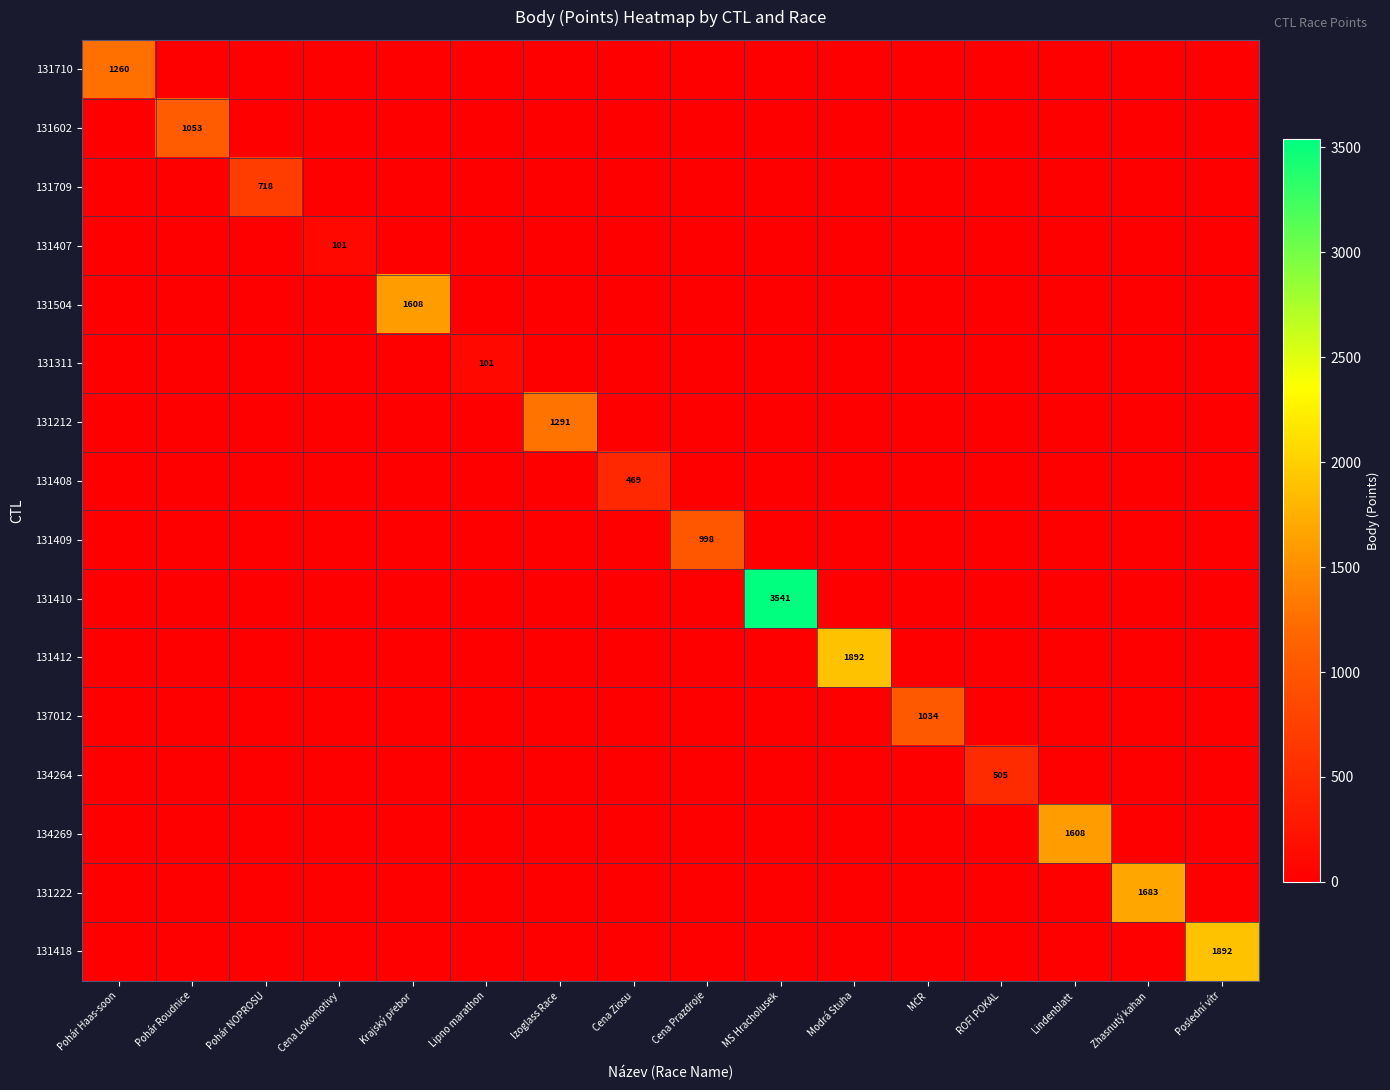

Which label corresponds to the largest value in the chart?

MS Hracholusek